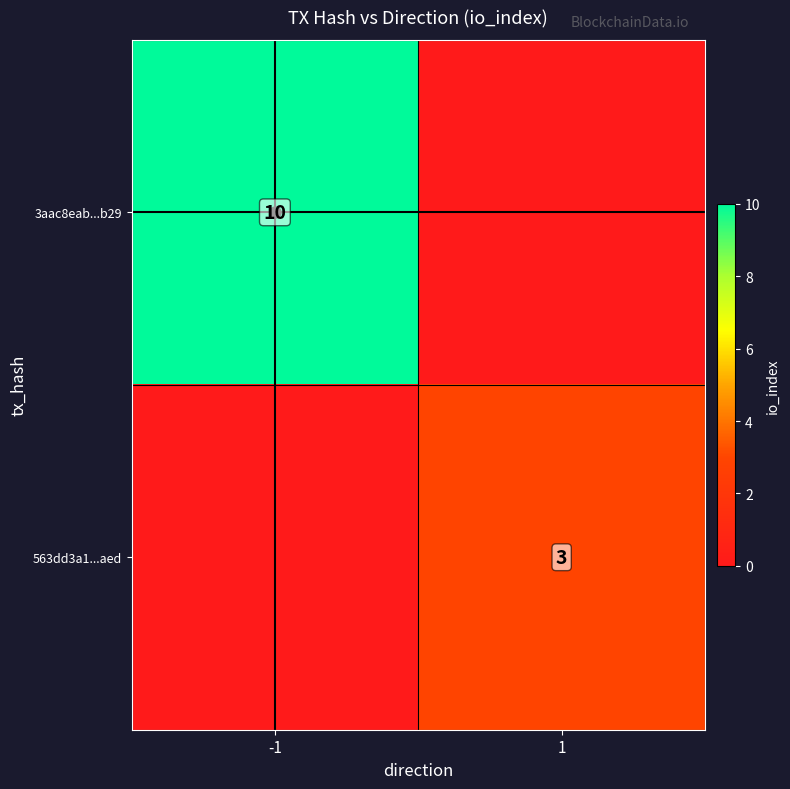

Rank the series by their average value, from lowest to highest.

563dd3a1...aed, 3aac8eab...b29